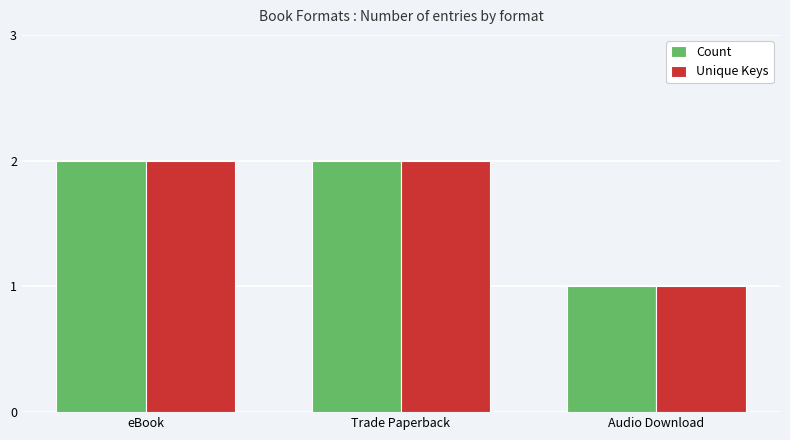

What is the difference between the Count values at Audio Download and Trade Paperback?

1